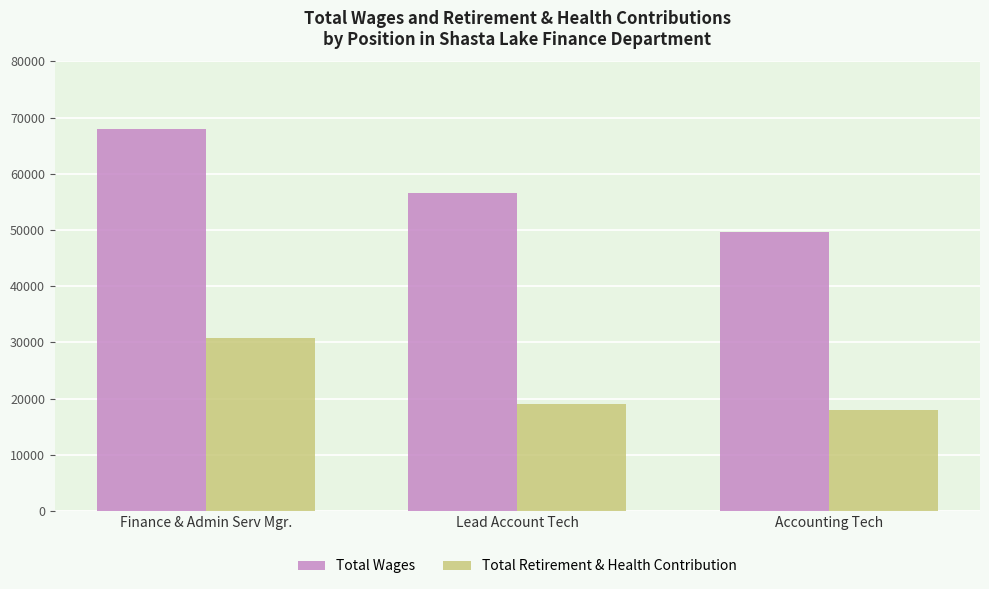

What is the maximum value for Total Retirement & Health Contribution?

30850